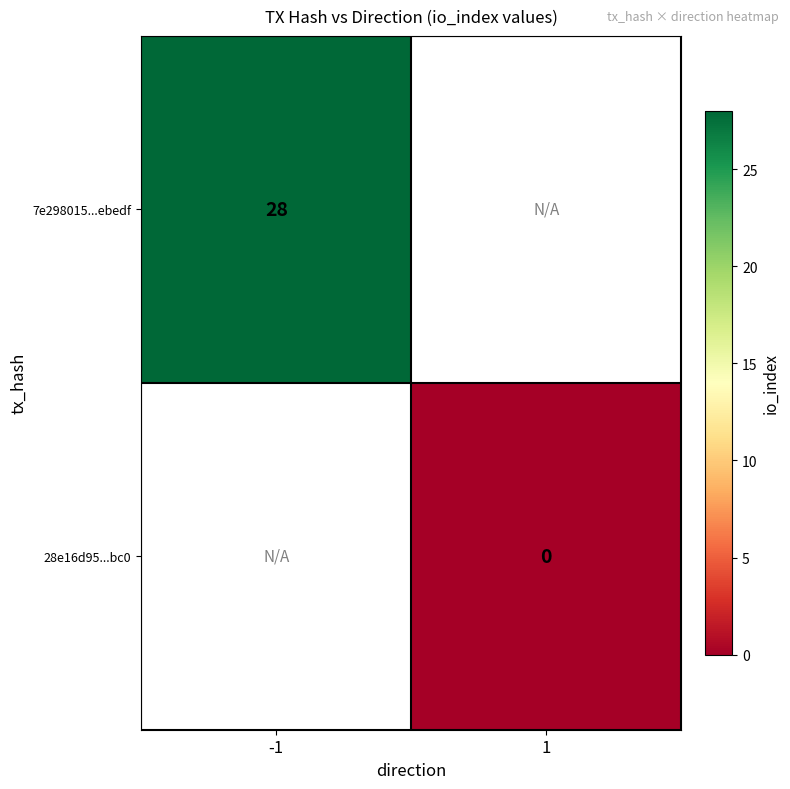

The 7e298015...ebedf series shows 19 at -1. True or false?

False